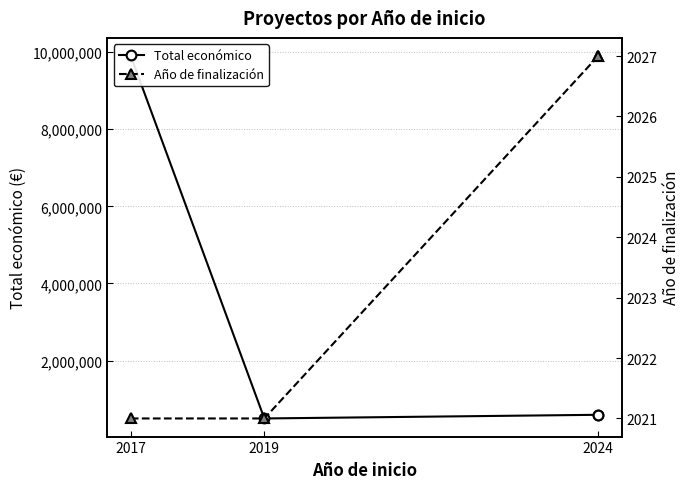

Between 2019 and 2024, which series saw the biggest shift?

Total económico